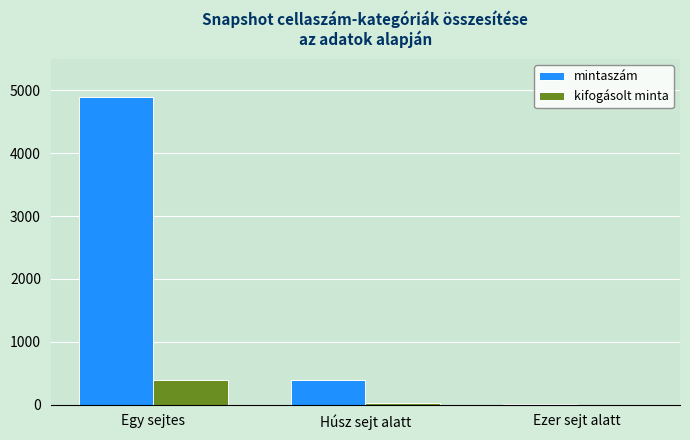

What is the sum of all kifogásolt minta values?

414